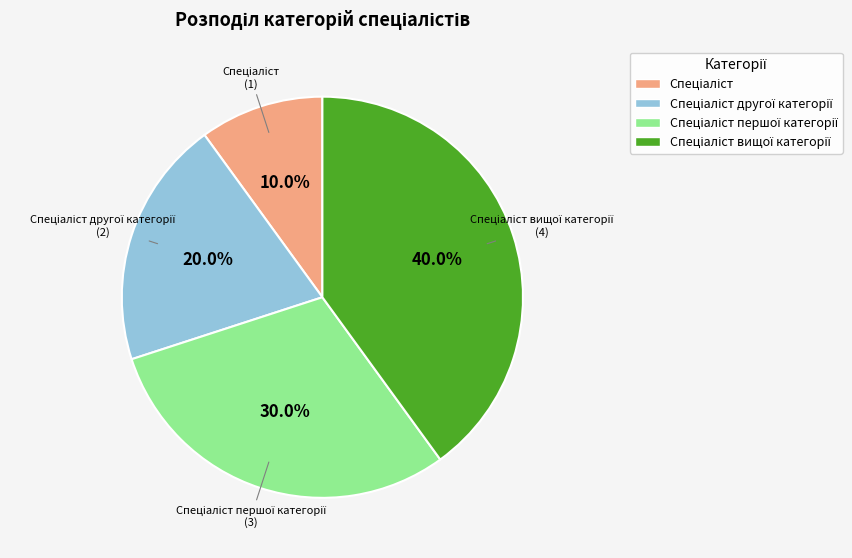

Is there a majority slice in this chart?

No